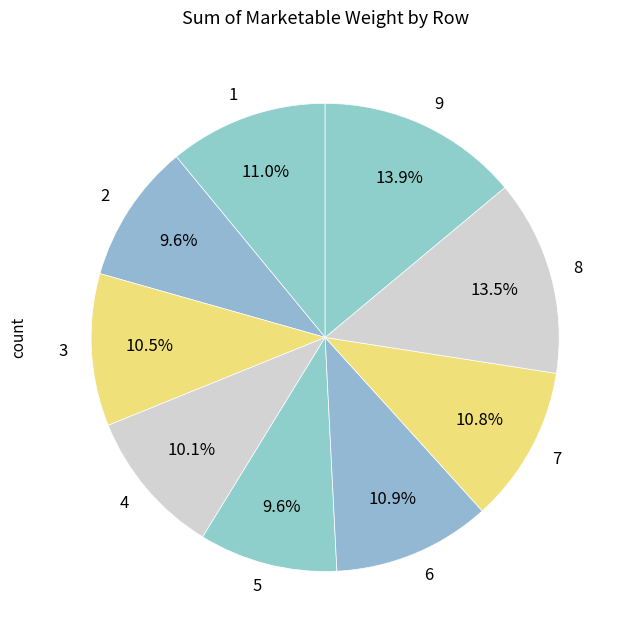

Is the sum of 9 and 3 greater than half?

No